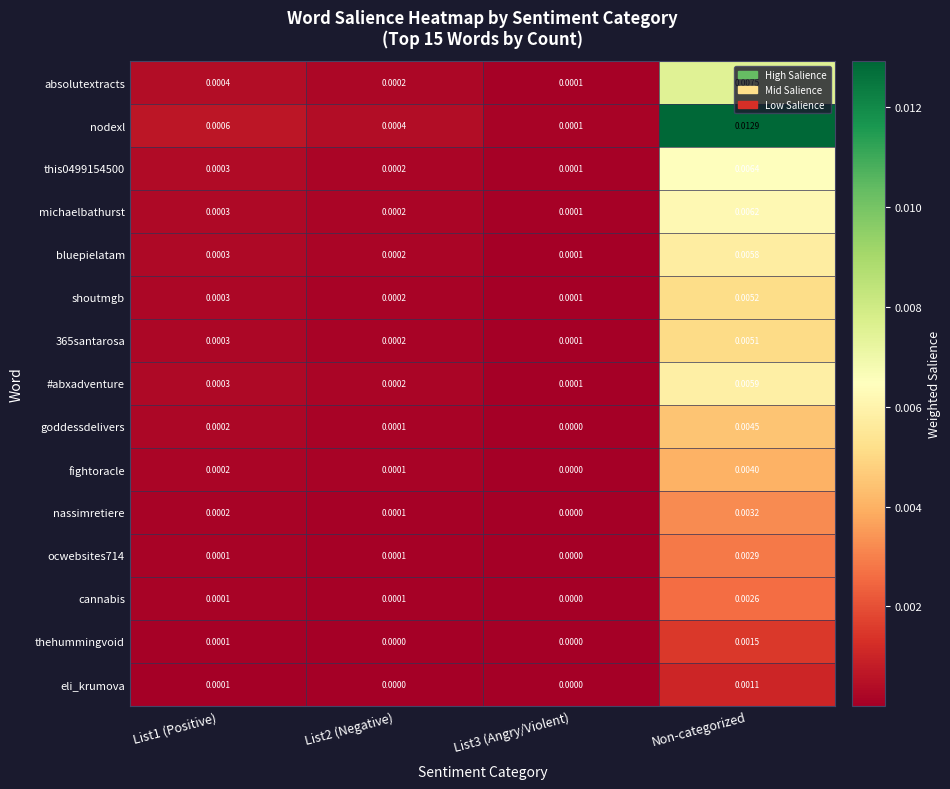

Which series has the widest spread of values?

nodexl